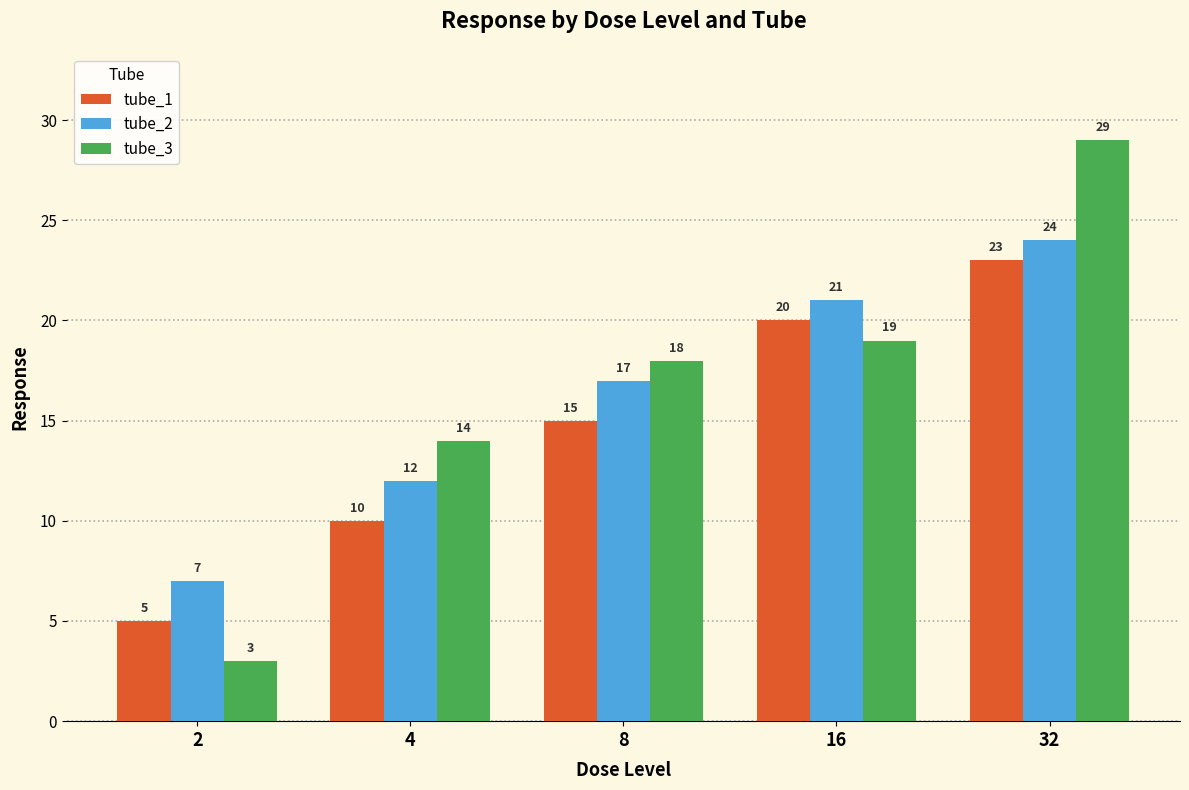

Are the bars grouped side by side (vs. stacked)?

Yes